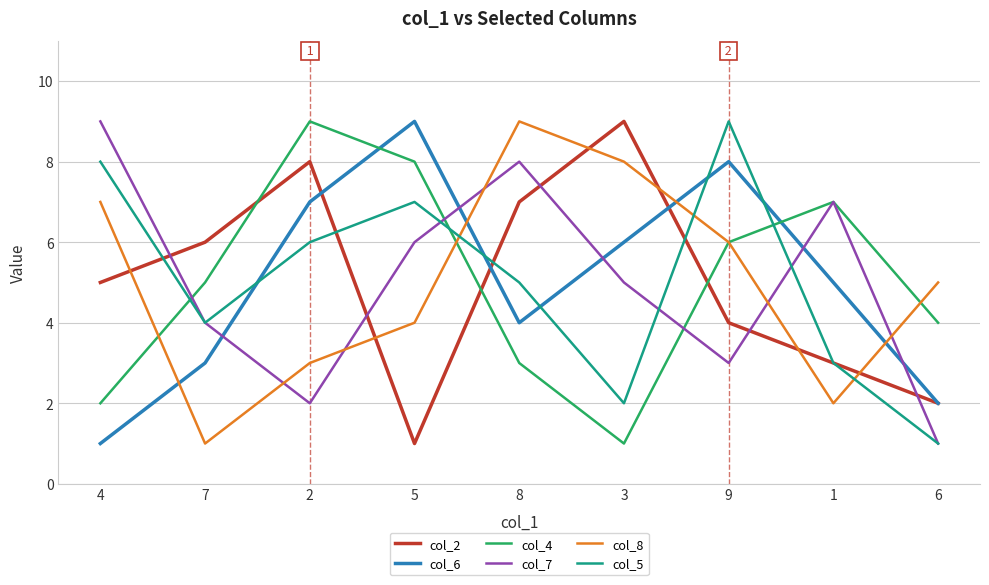

At which label is col_4 closest to 5?

7